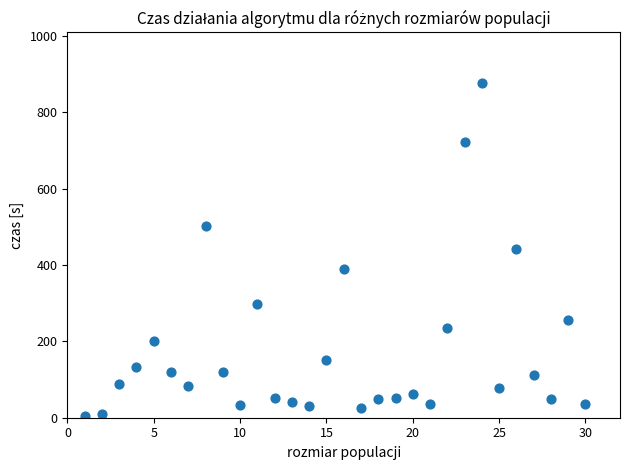

What is the range of X values (max minus min)?

29